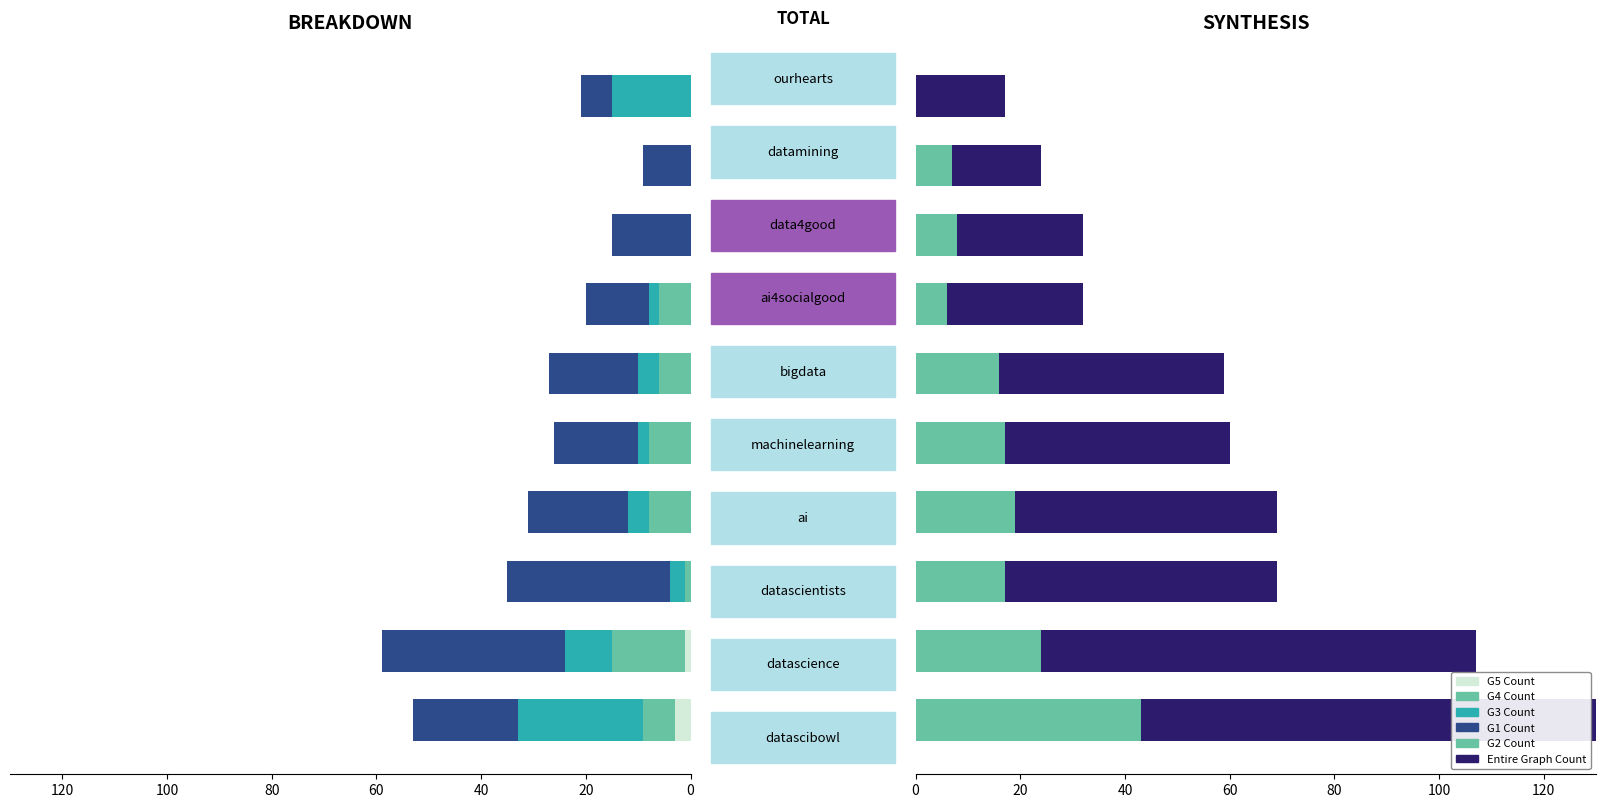

What is the approximate value of G2 Count at 60?

19